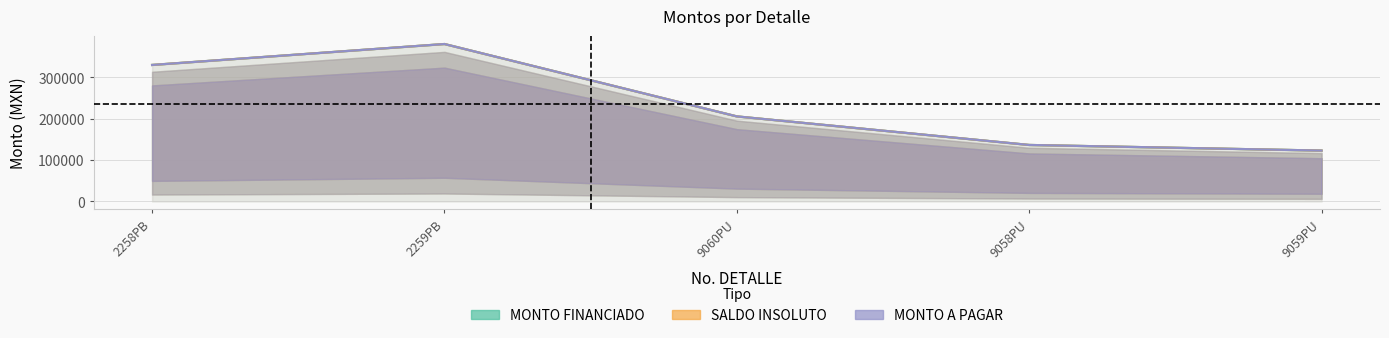

Which category has the highest value in the MONTO FINANCIADO series?

2259PB